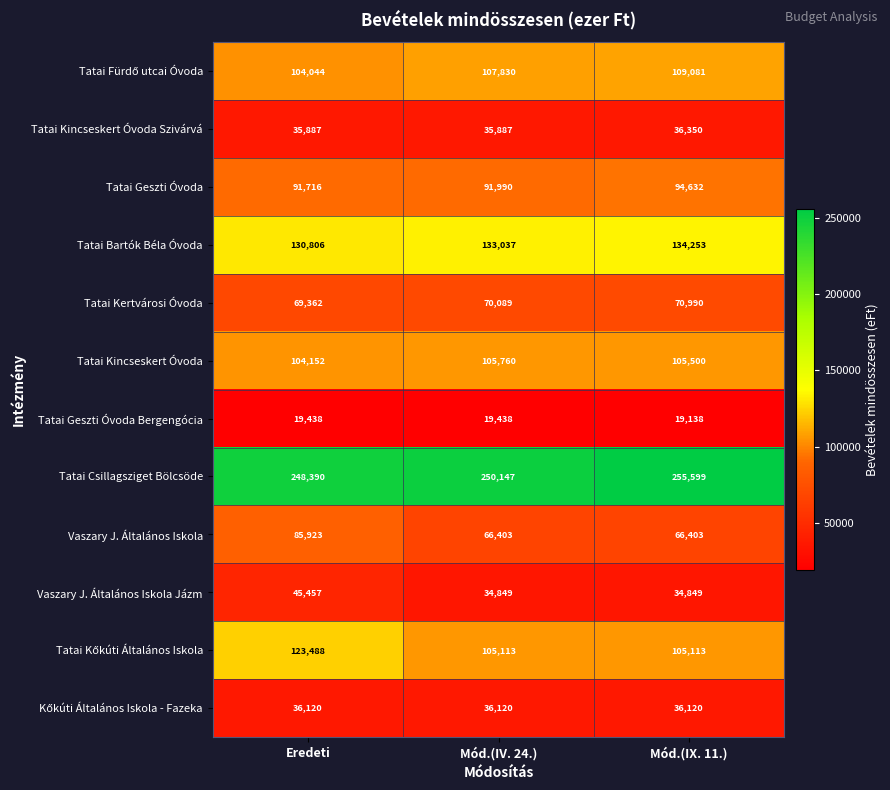

Which category has the lowest value across all series?

Mód.(IX. 11.)